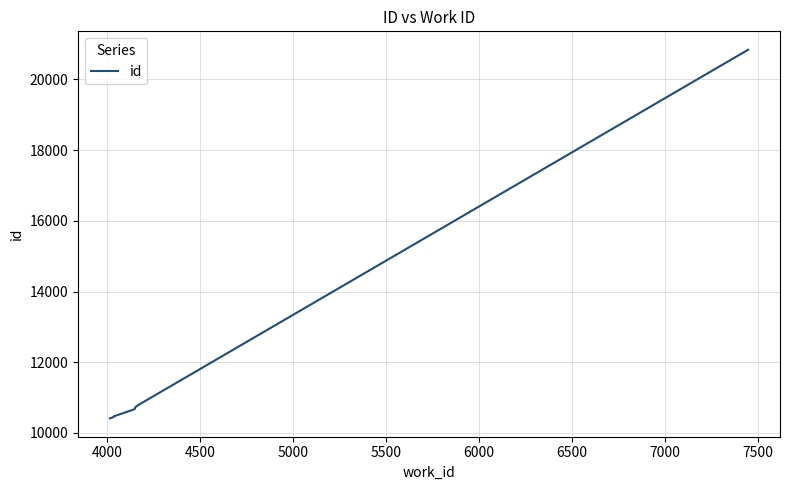

Reading right to left, transcribe all the data shown in this chart.

20839	10782	10781	10727	10715	10672	10470	10455	10415	10414